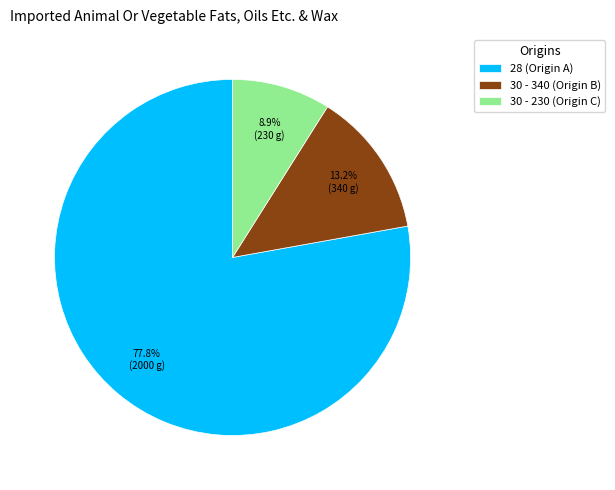

Does 30 - 230 (Origin C) account for over 50% of the chart?

No